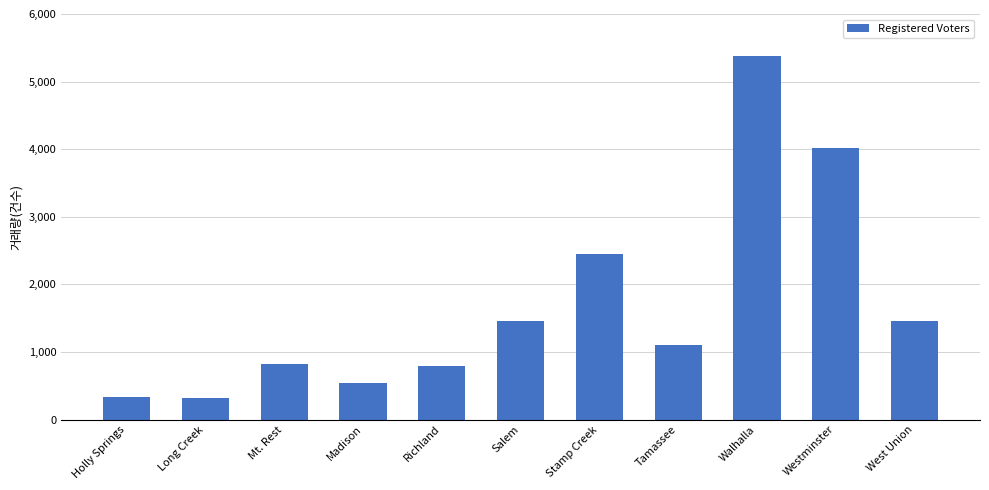

What is the difference between the maximum and minimum values?

5059